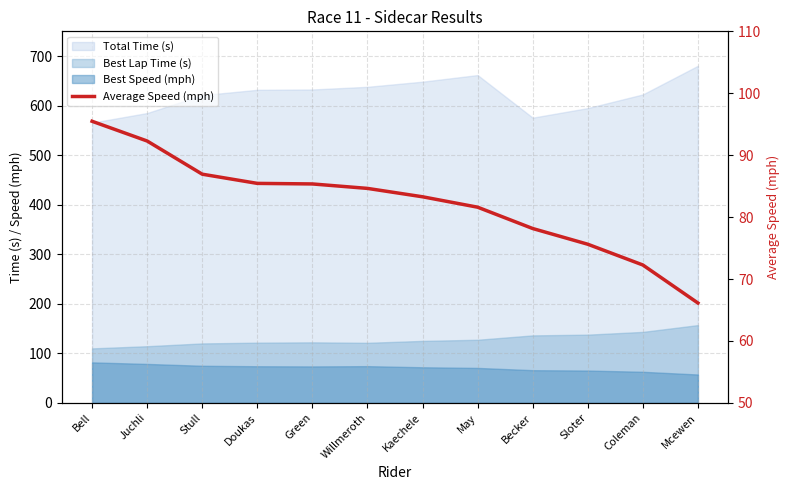

How many lines are shown in the chart?

1